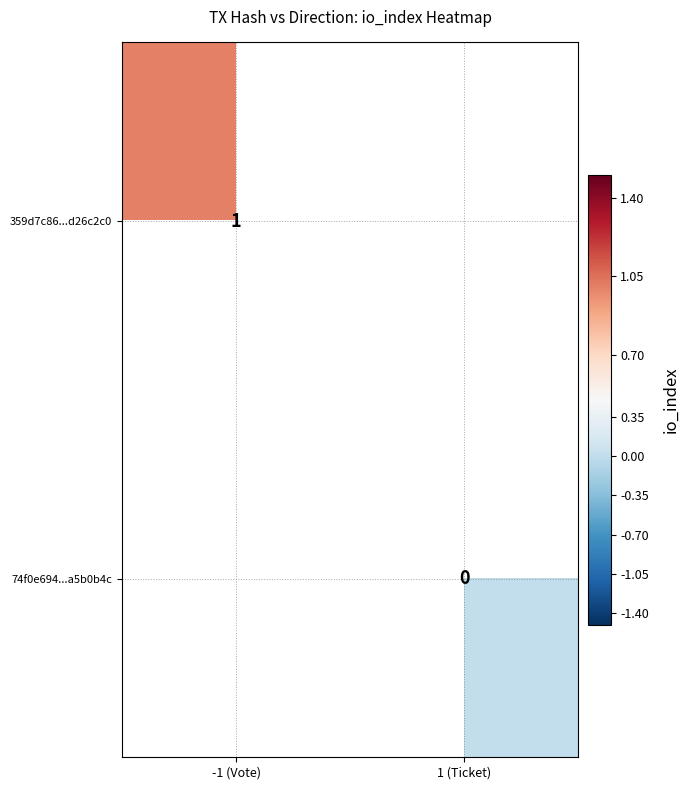

The value of 74f0e694...a5b0b4c at 1 (Ticket) is 0.0. True or false?

True